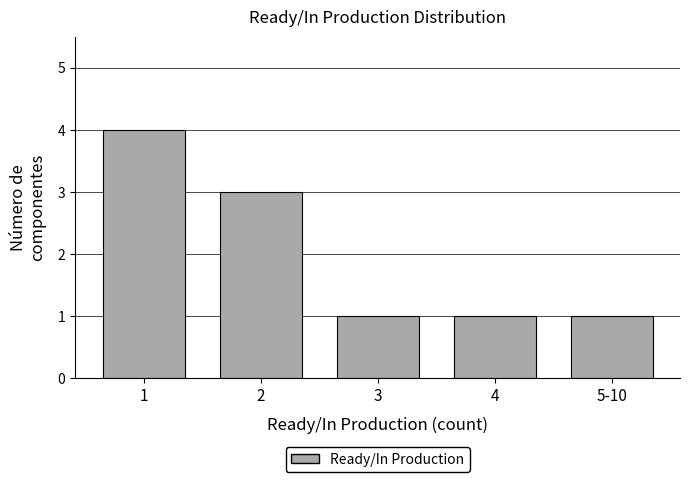

Reading left to right, transcribe all the data shown in this chart.

4	3	1	1	1